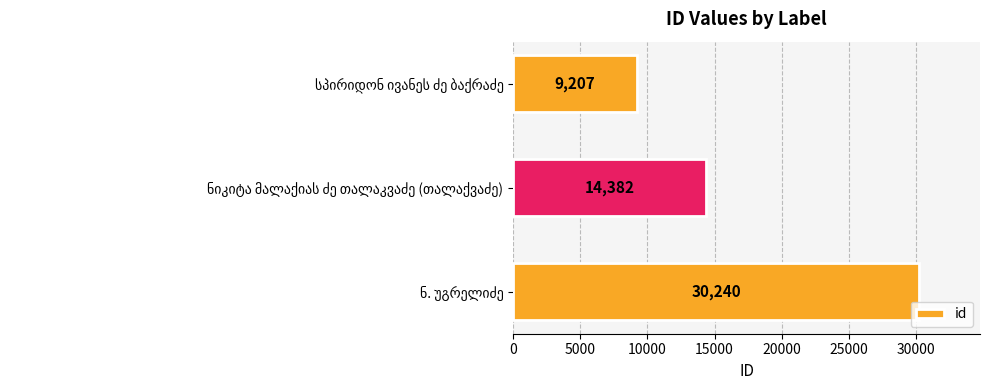

What is the smallest value displayed?

9207